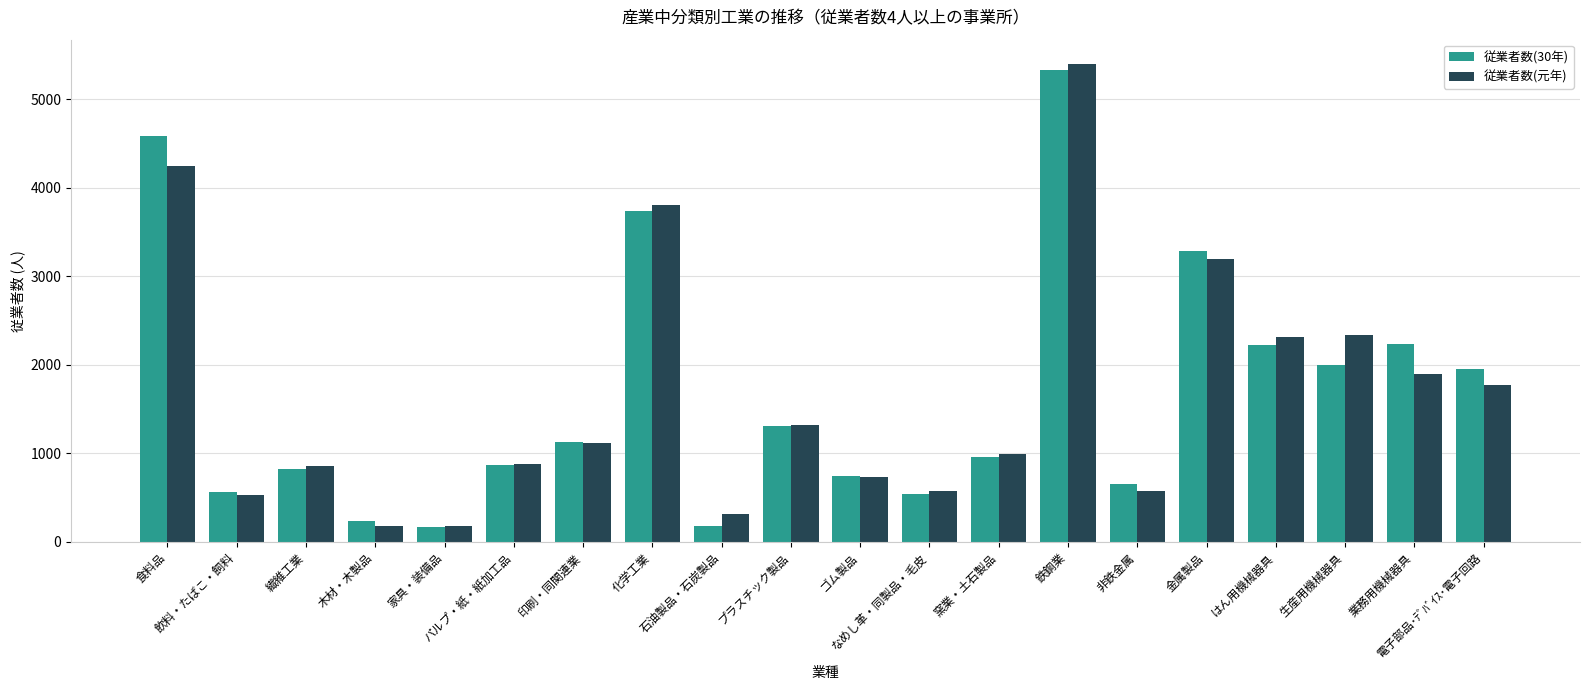

What is the difference between the maximum and minimum values in the 従業者数(元年) series?

5227